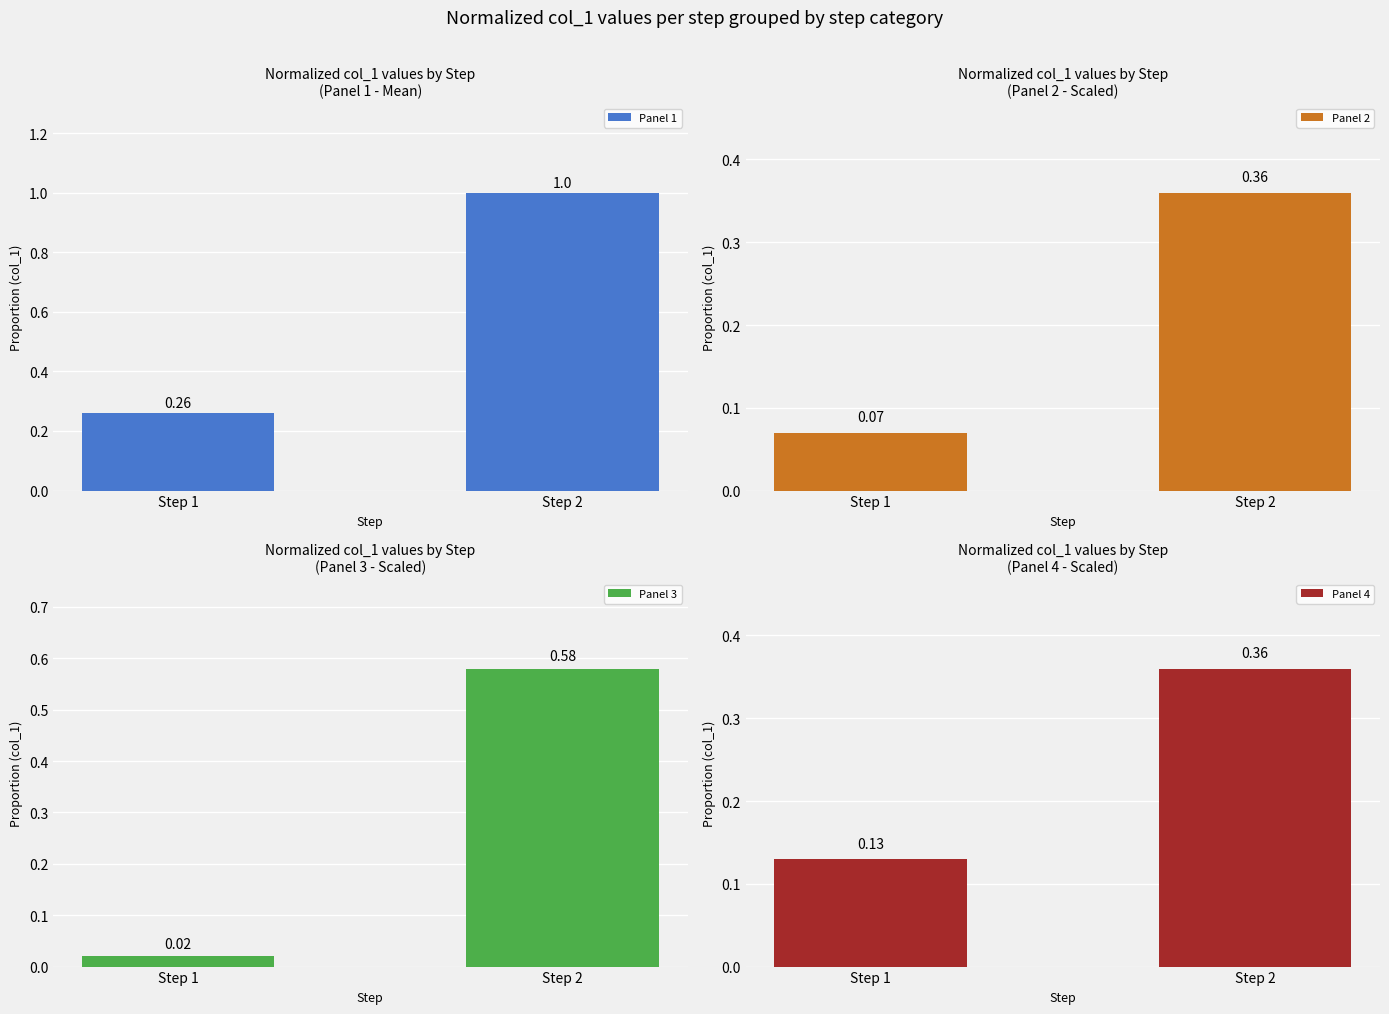

Rank the categories by Panel 3 value from highest to lowest.

Step 2, Step 1